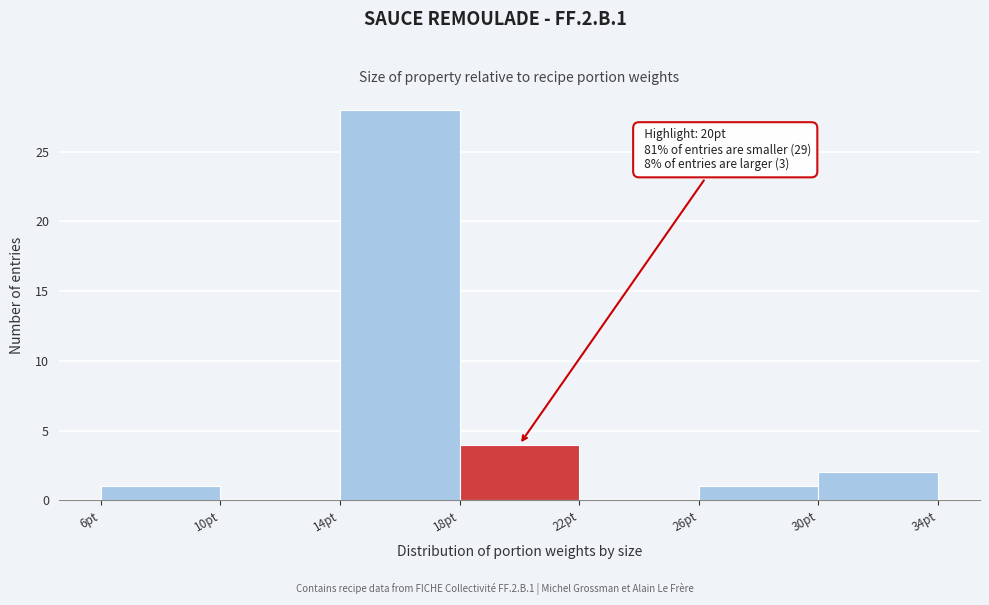

Which range on the x-axis has the tallest bar?

14 to 18